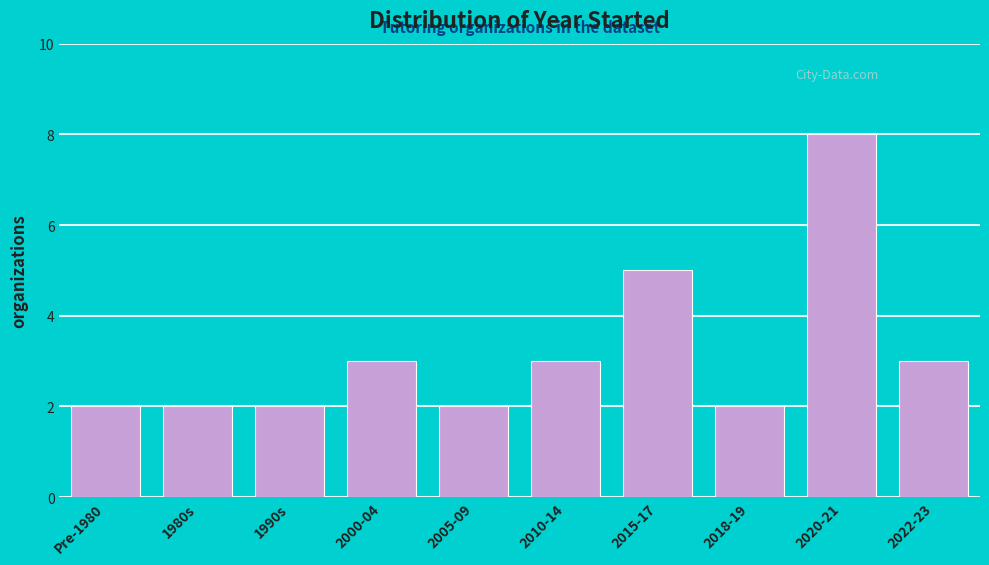

Reading left to right, list all the values displayed in this chart.

2	2	2	3	2	3	5	2	8	3